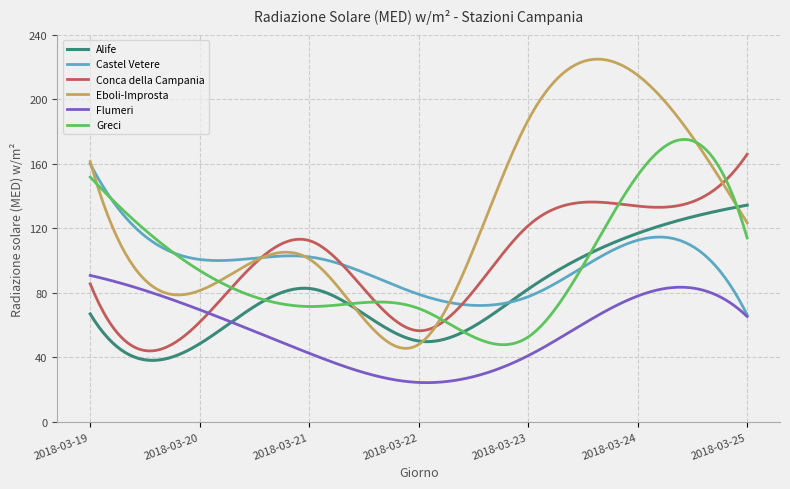

Which series has the widest spread of values?

Eboli-Improsta